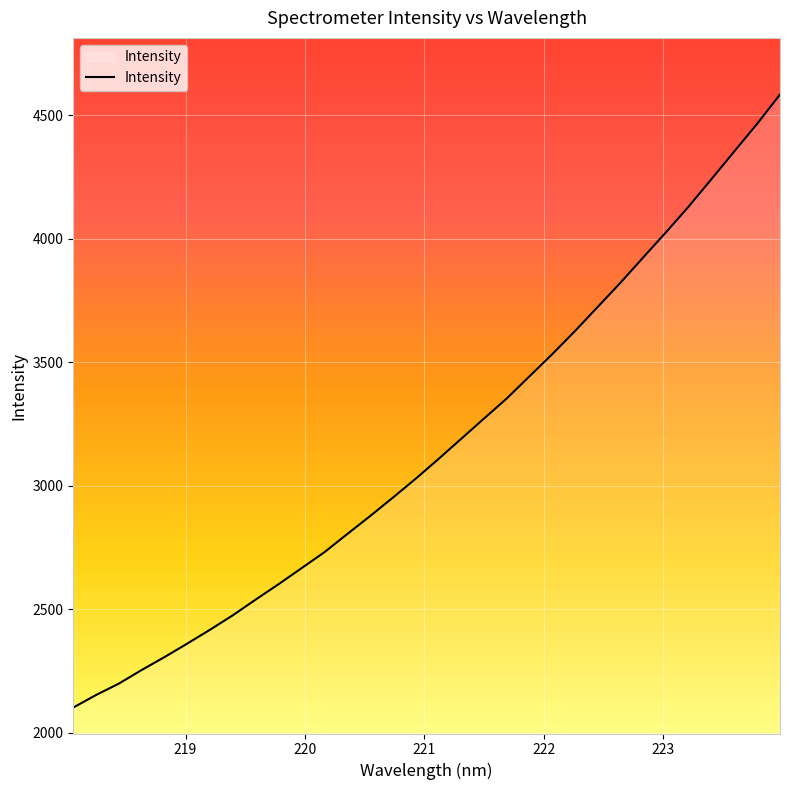

What is the greatest value displayed?

4583.4